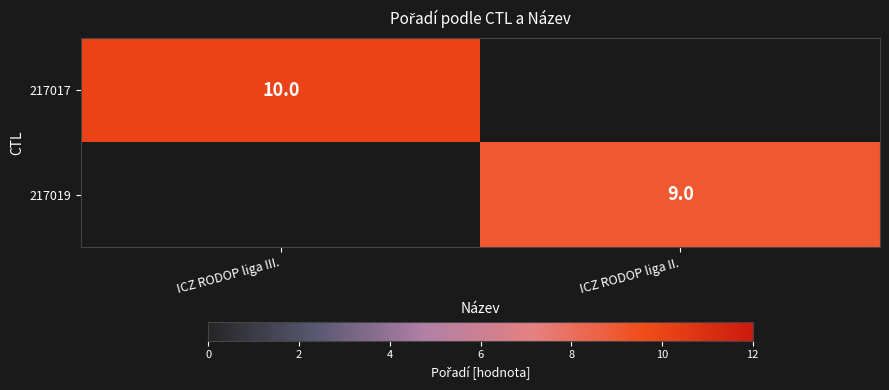

The value of 217019 at ICZ RODOP liga II. is 9. True or false?

True